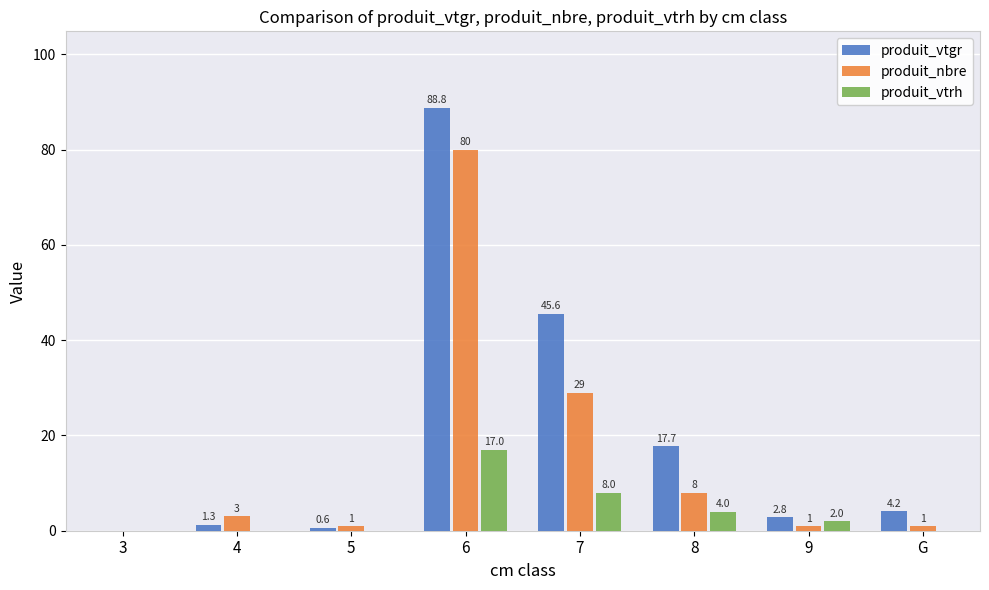

Is the value of produit_vtgr at 5 greater than the value of produit_vtrh at 8?

No